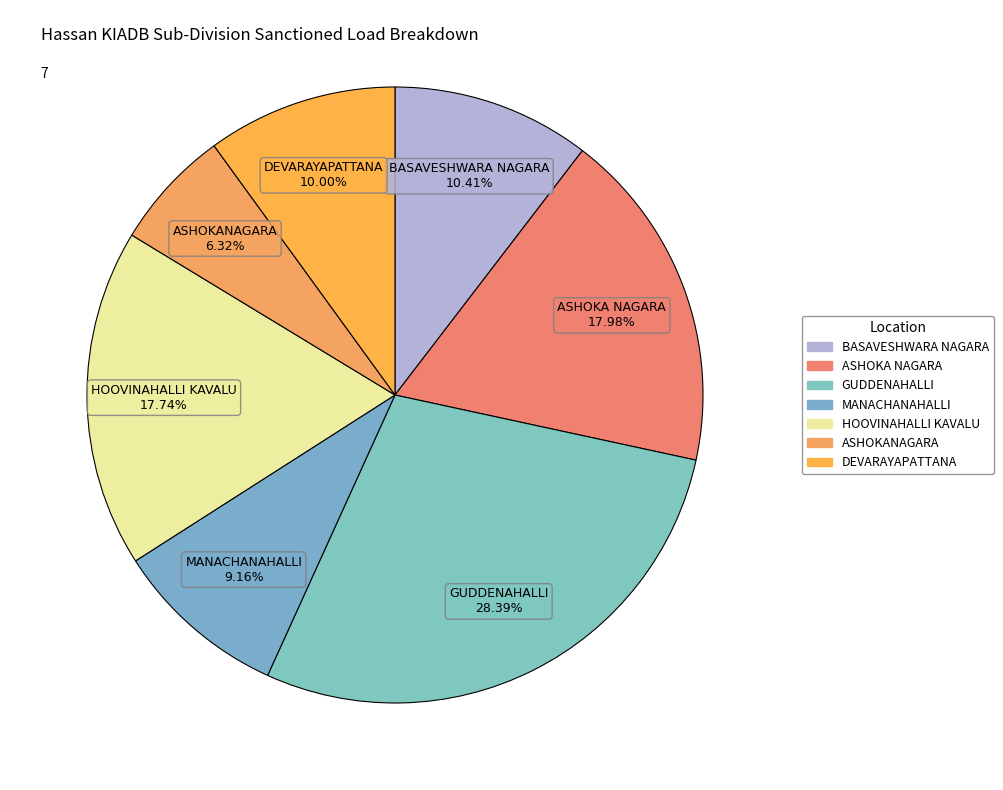

To the nearest percent, what portion does ASHOKA NAGARA represent?

18%